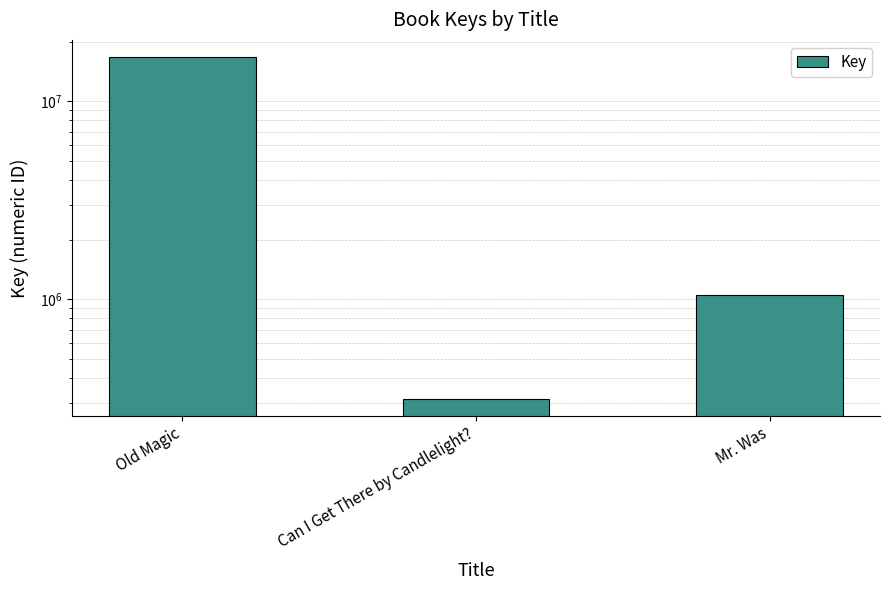

The value at Old Magic is 16721931. True or false?

True